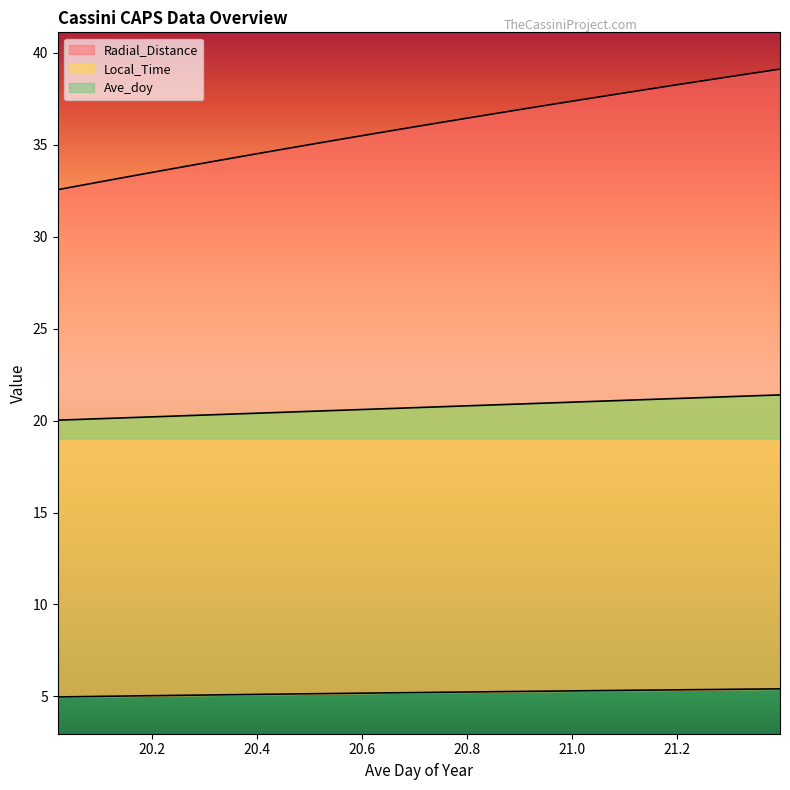

List the series in order of their peak value, lowest first.

Local_Time, Ave_doy, Radial_Distance